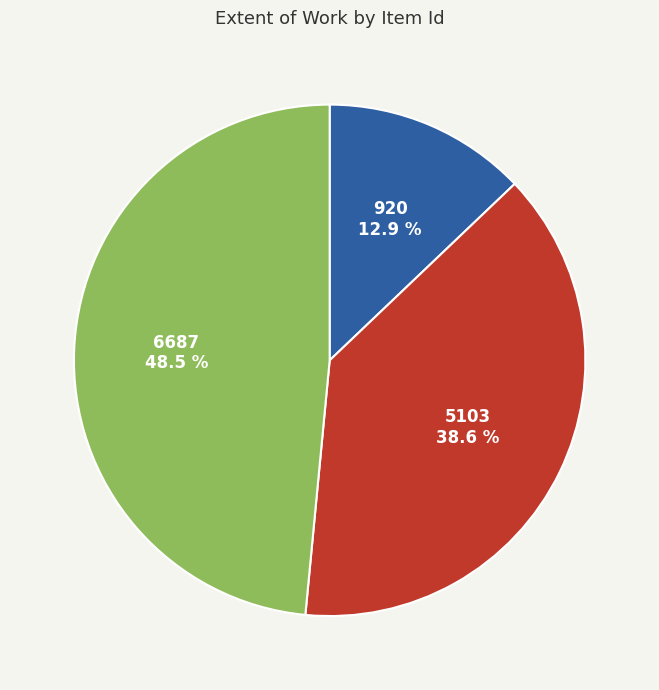

To the nearest percent, what is the combined percentage of 6687 and 920?

61%